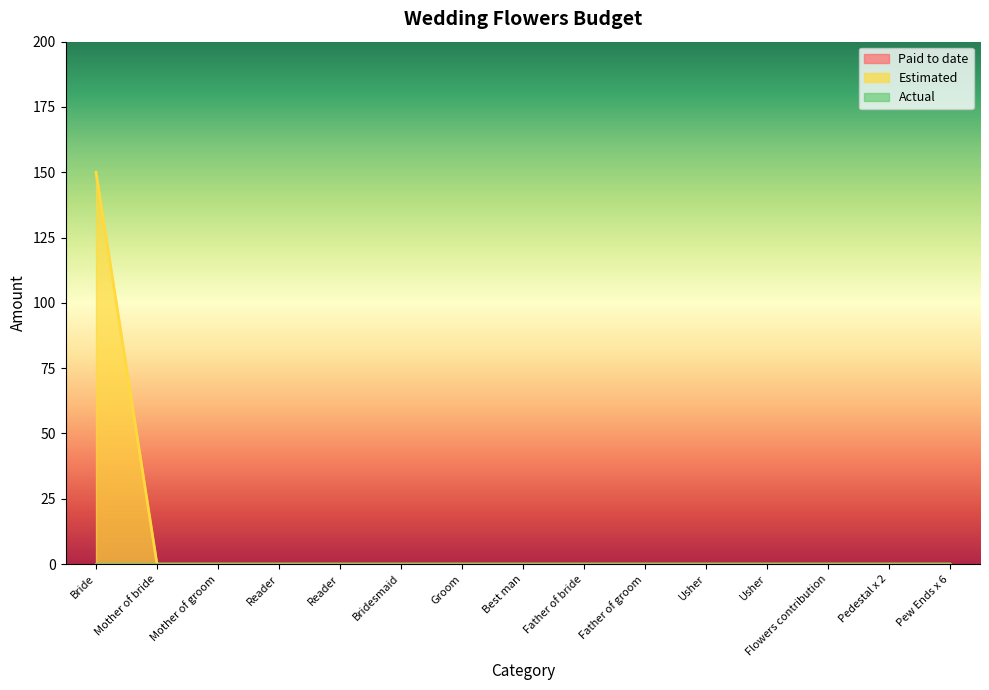

Is the value of Paid to date at Best man greater than the value of Estimated at Reader?

No